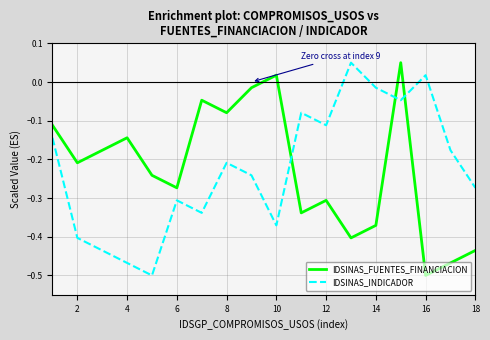

How many times do IDSINAS_INDICADOR and IDSINAS_FUENTES_FINANCIACION cross each other?

3